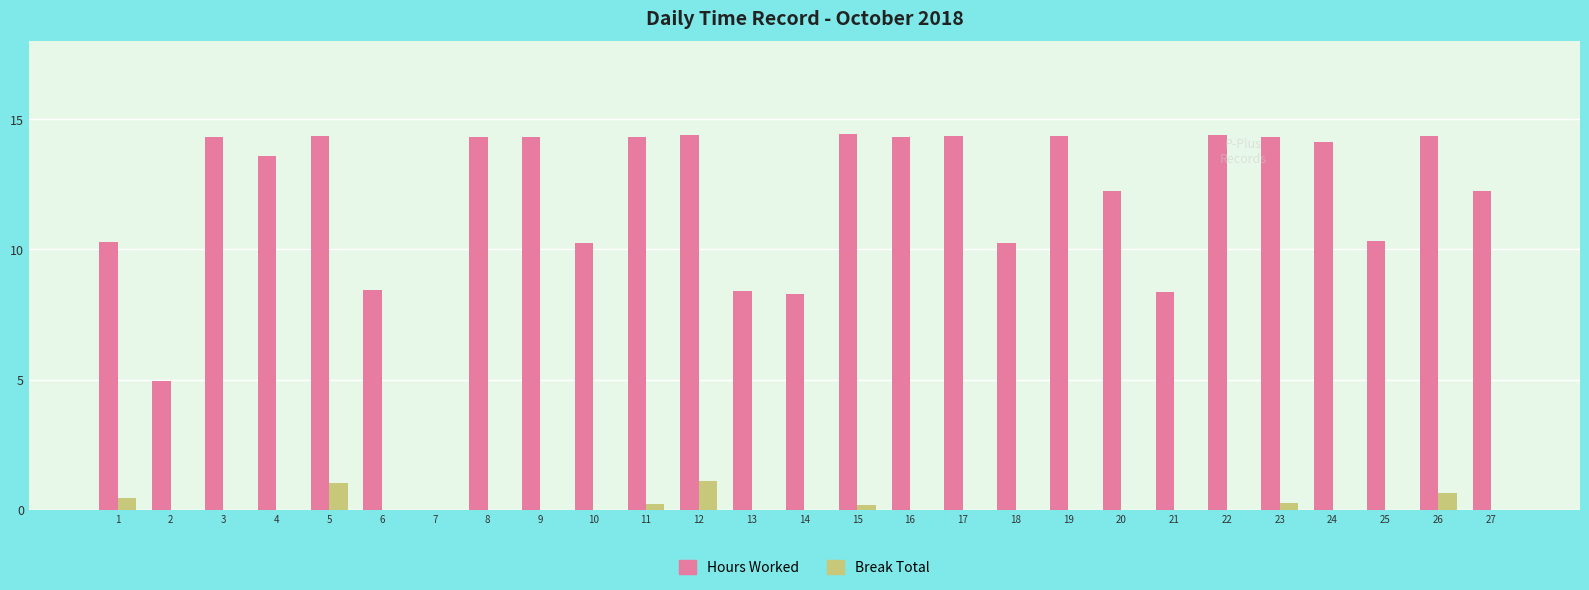

What is the greatest value displayed?

14.4